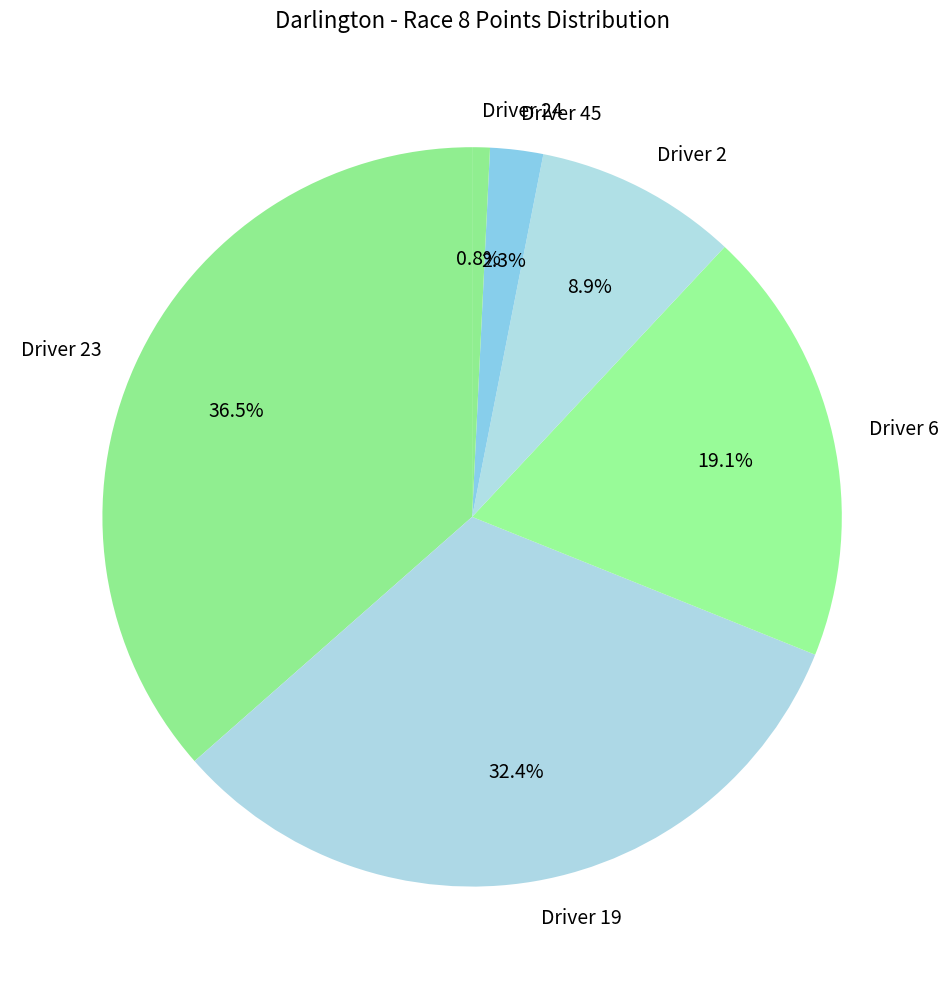

Does any single category account for the majority?

No